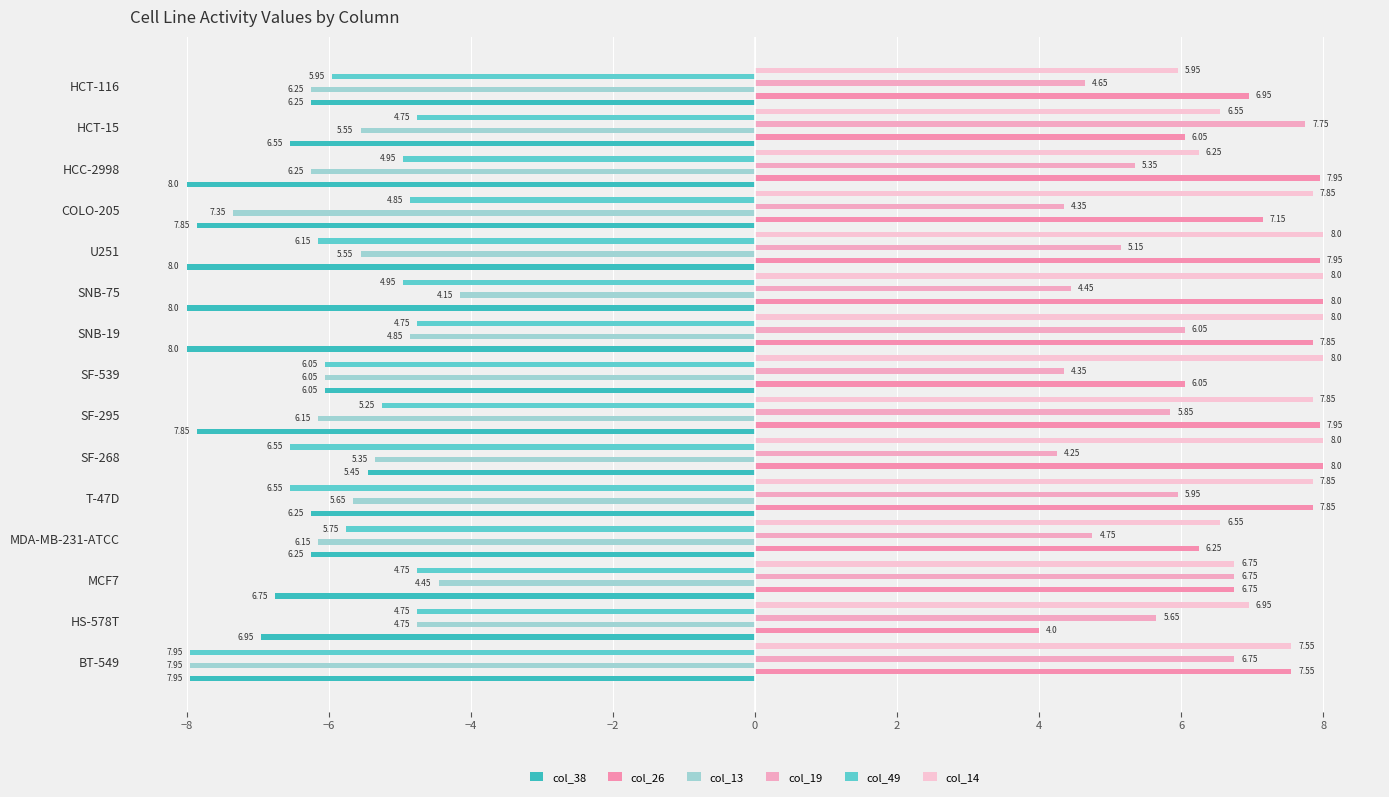

What is the label of the 8th bar from the right?

SF-539